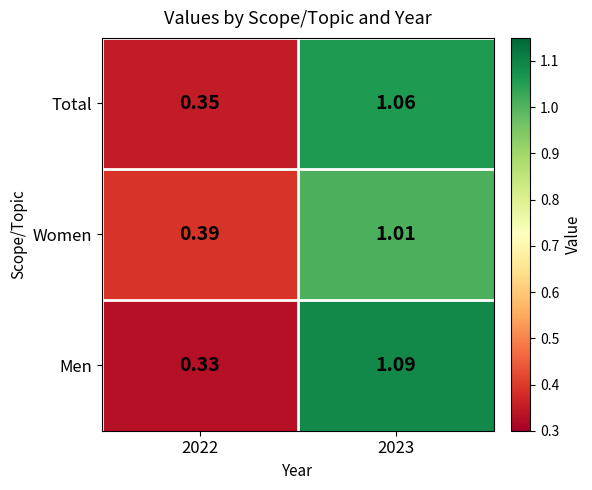

How many data points does each series have?

2